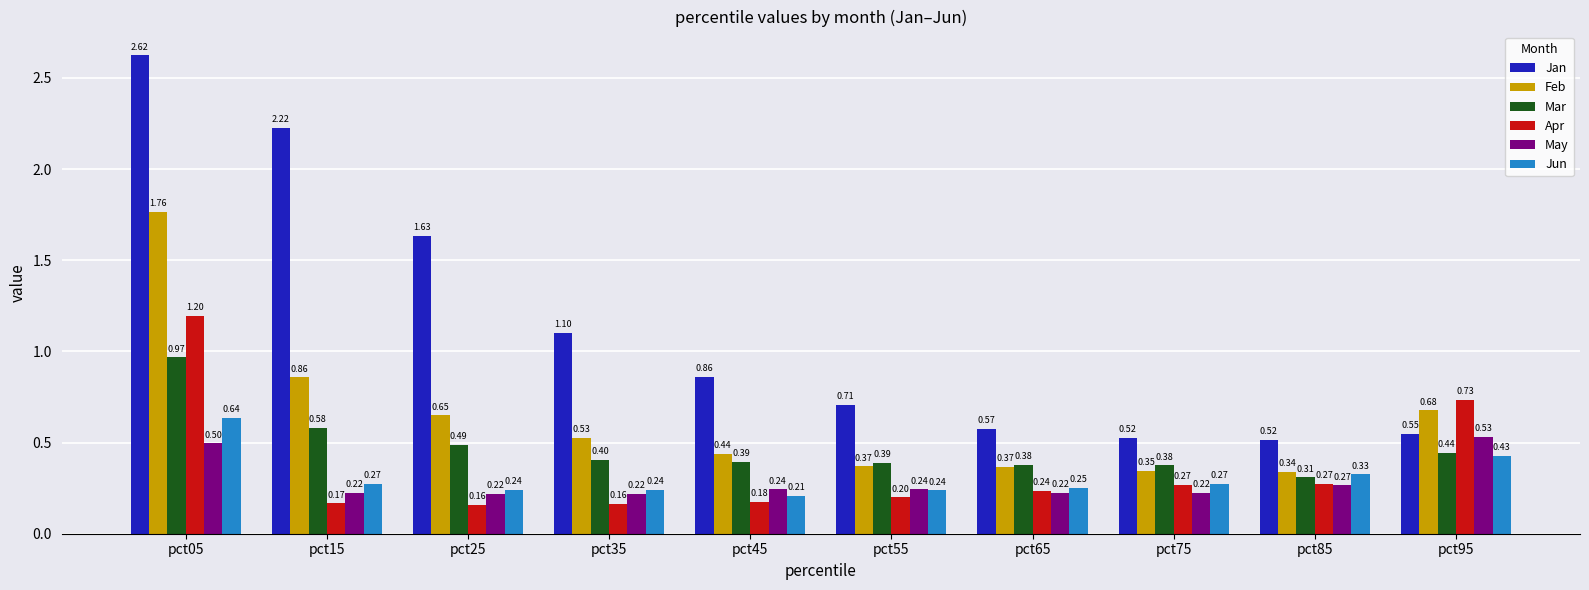

Between pct05 and pct55, which series saw the biggest shift?

Jan